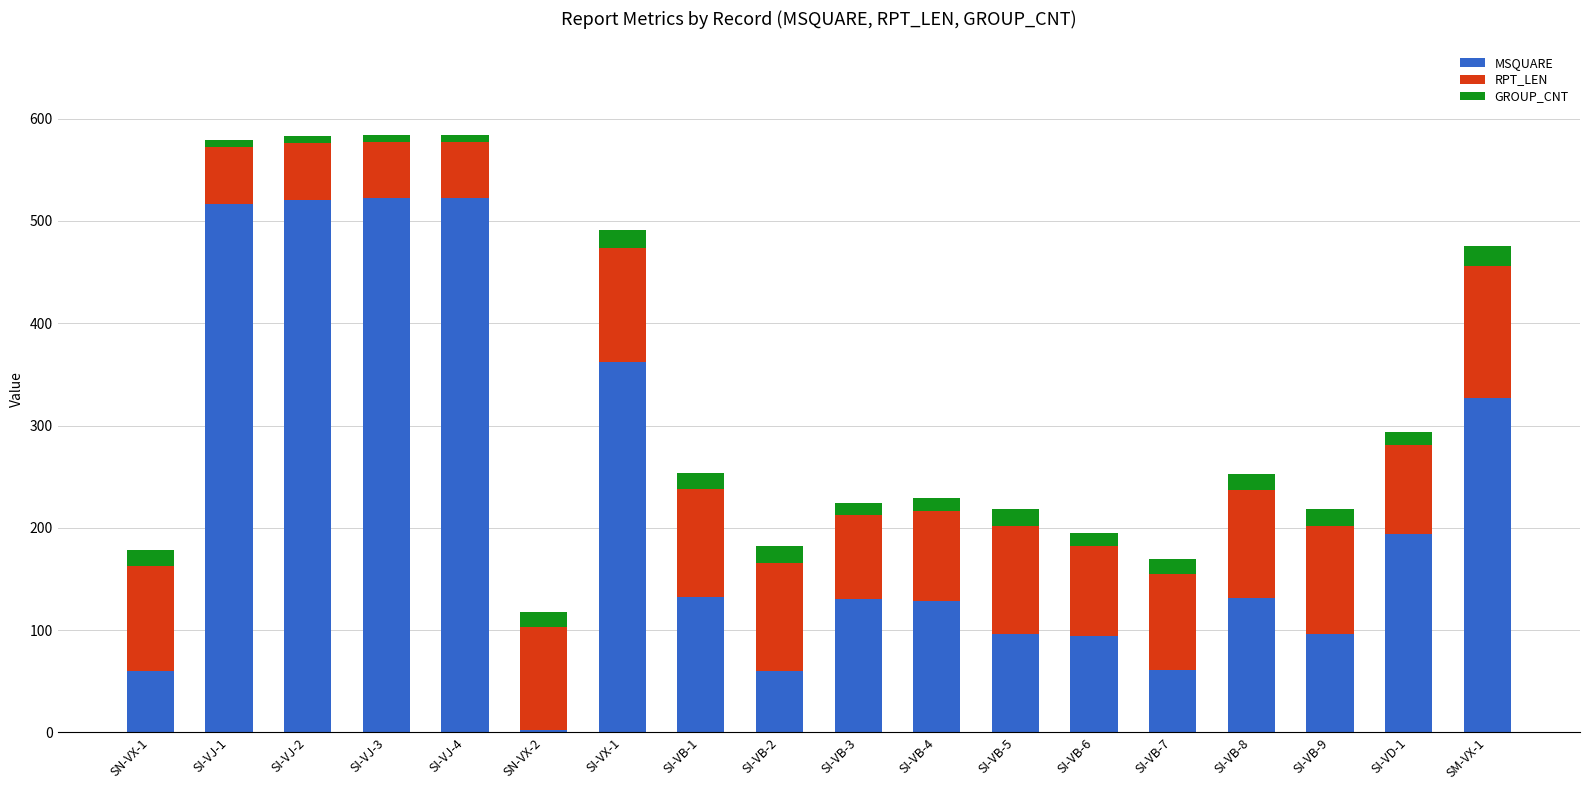

Does the chart contain stacked bars?

Yes